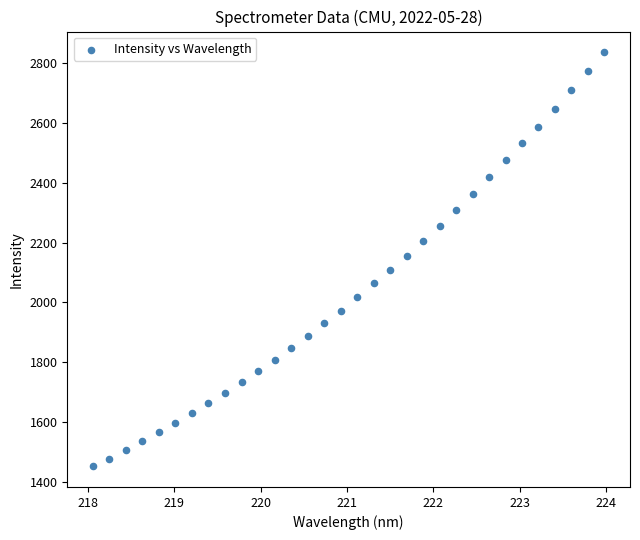

What is the range of X values (max minus min)?

5.9